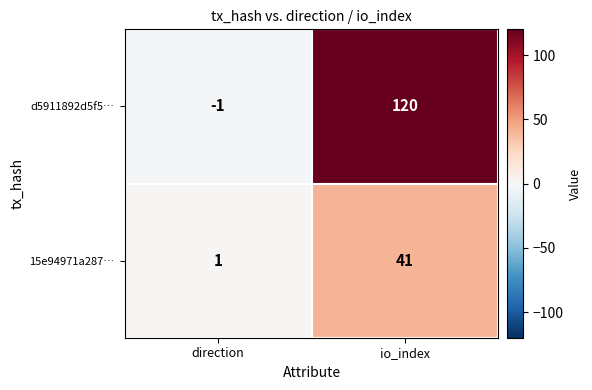

Which series has the largest total across all categories?

d5911892d5f5…